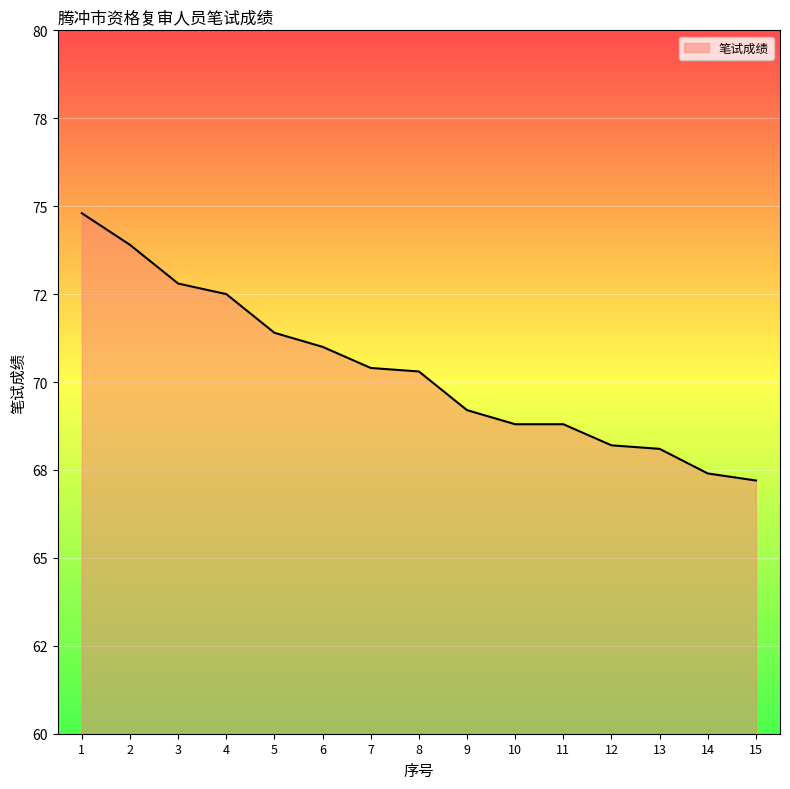

What is the change in value from 4 to 10?

-3.7